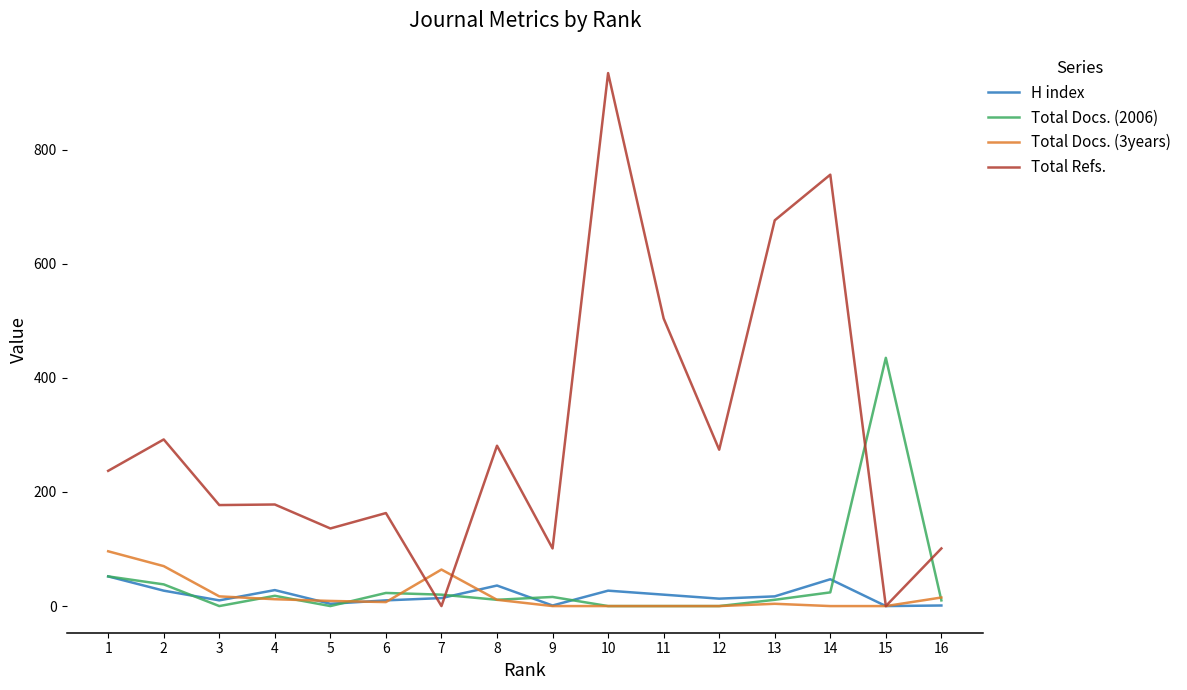

Rank the series at 14 from highest to lowest value.

Total Refs., H index, Total Docs. (2006), Total Docs. (3years)